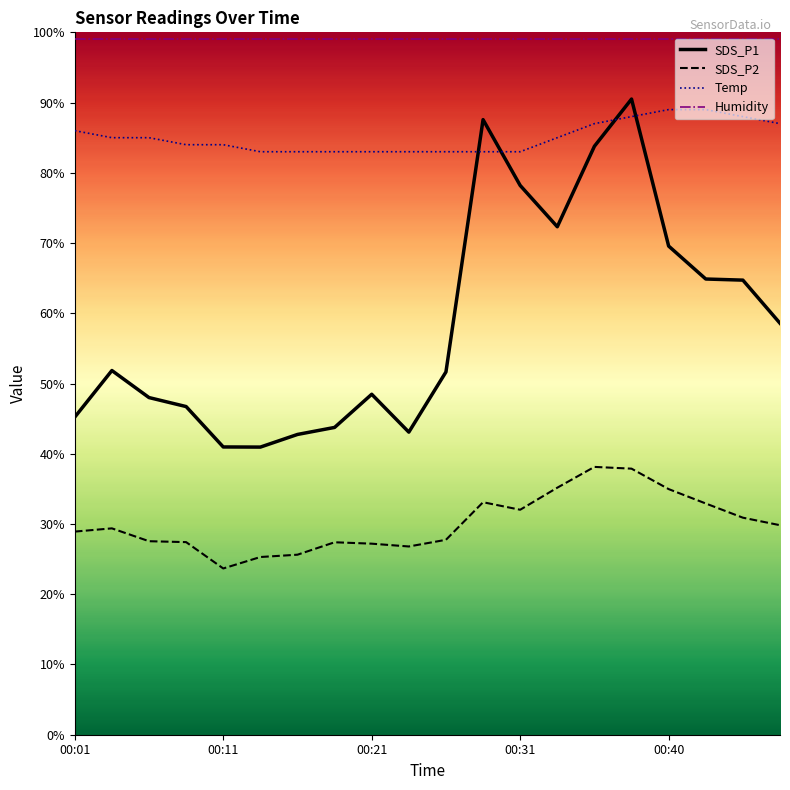

Where do Temp and SDS_P1 first cross each other?

00:26 and 00:28